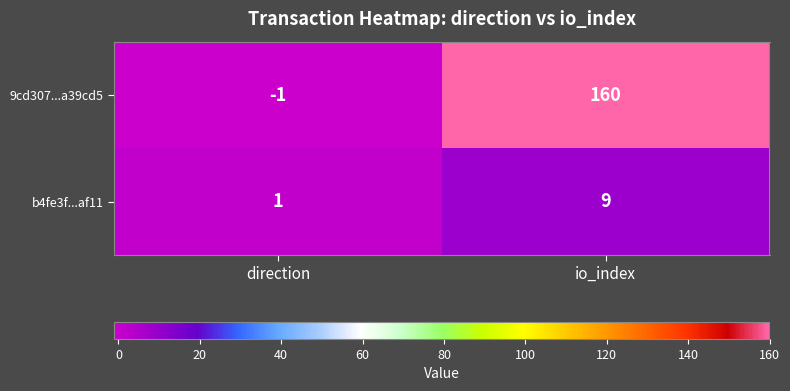

Which series has the widest spread of values?

9cd307...a39cd5